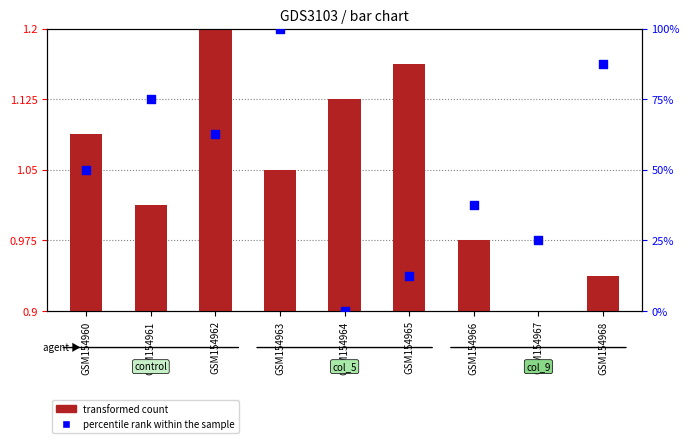

Which series has the largest total across all categories?

percentile rank within the sample